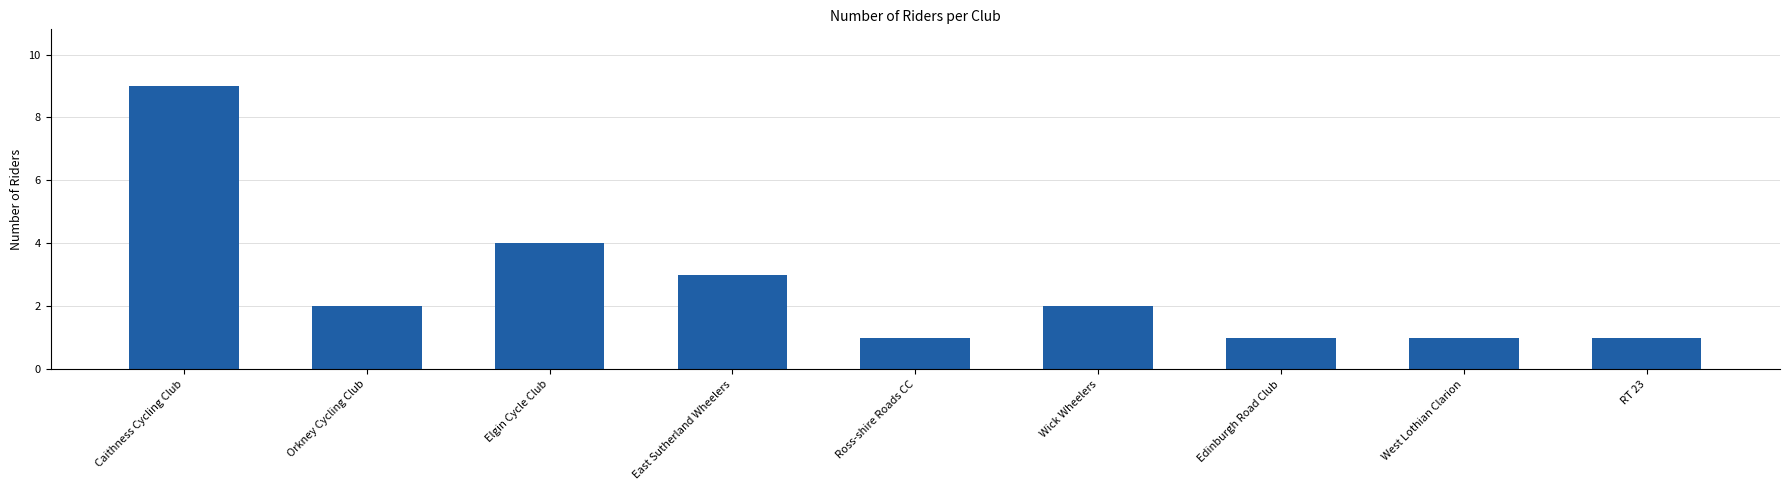

What is the value of the 2nd bar from the left?

2